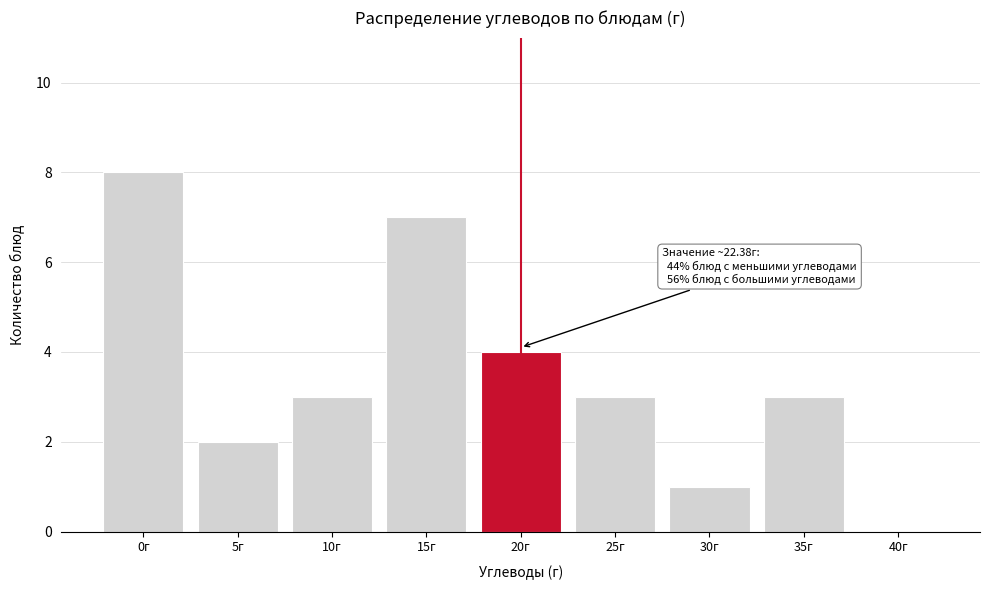

Reading left to right, what are all the values shown in this chart?

0г=8	5г=2	10г=3	15г=7	20г=4	25г=3	30г=1	35г=3	40г=0